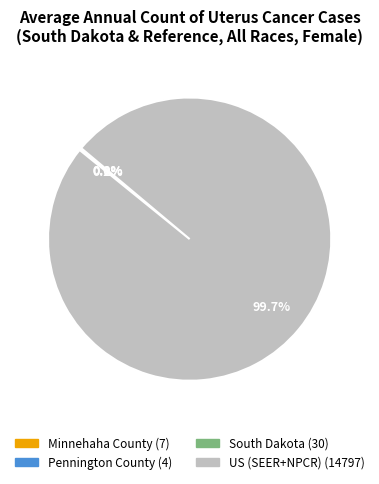

Does US (SEER+NPCR) represent more than half of the total?

Yes